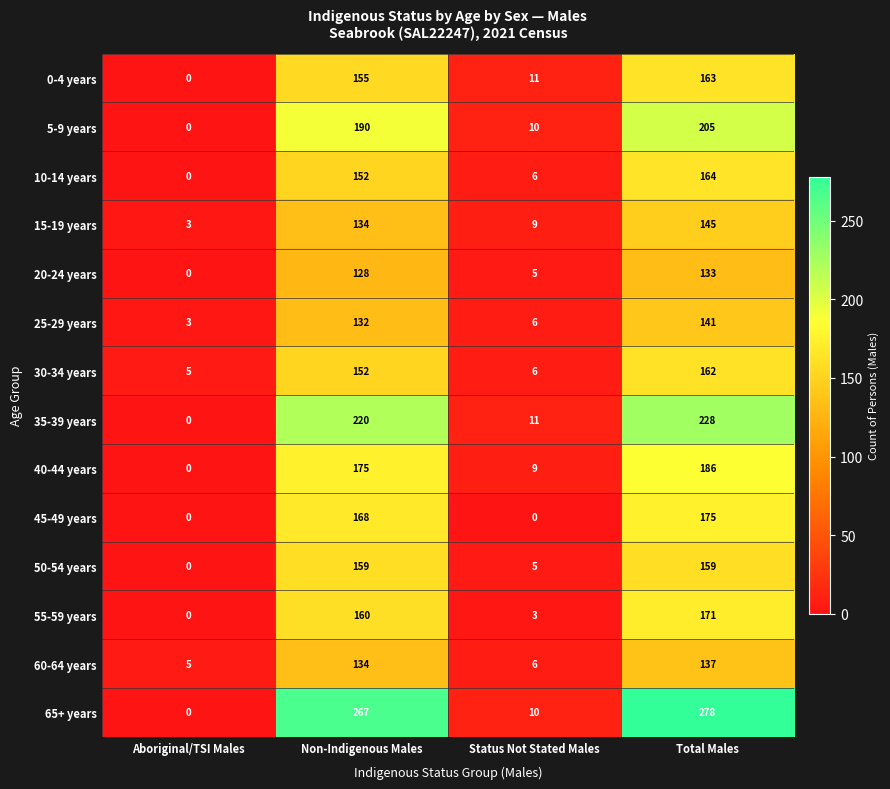

What is the average value of the 15-19 years series?

73